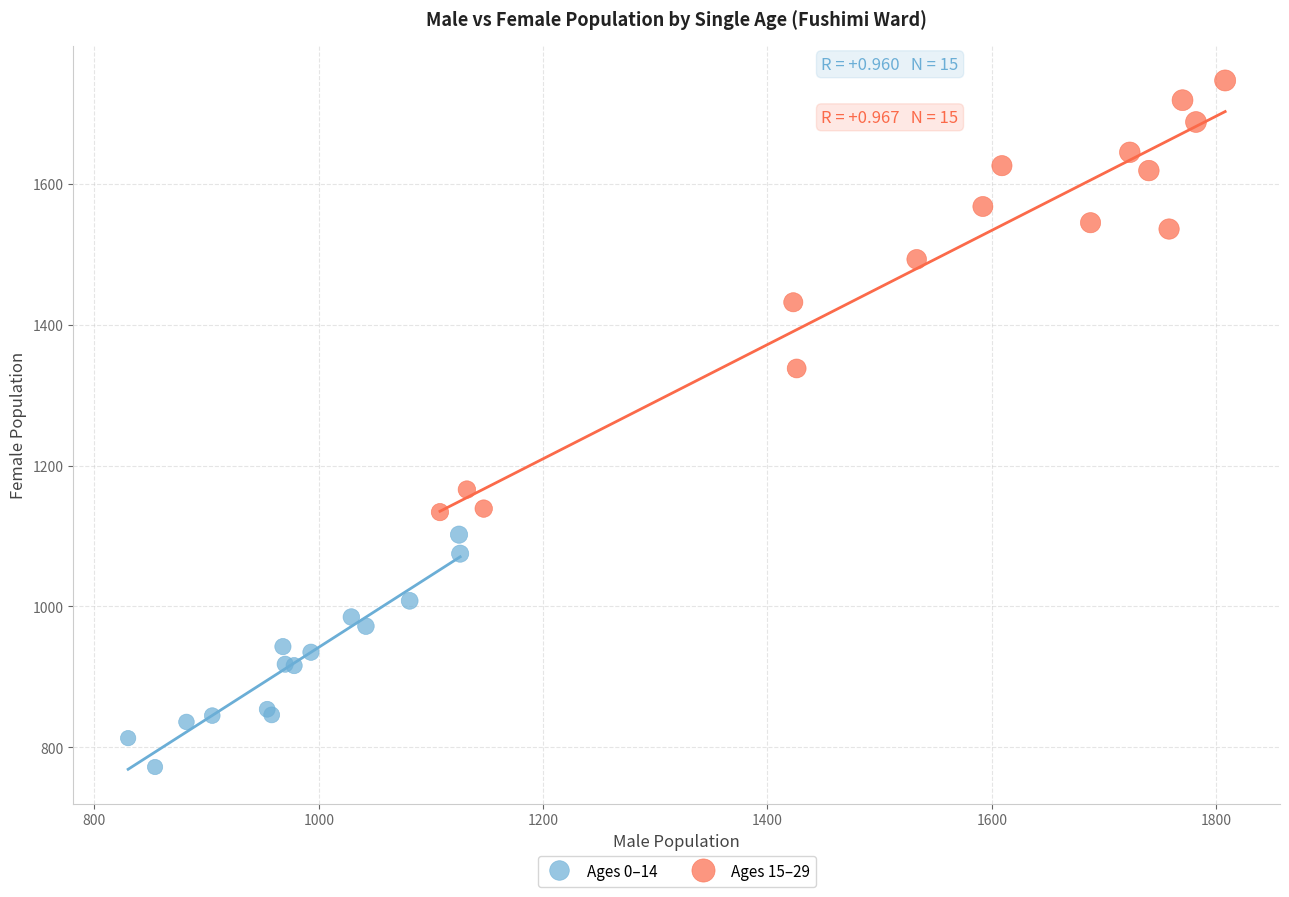

Which series contains the highest Y value?

Ages 15–29